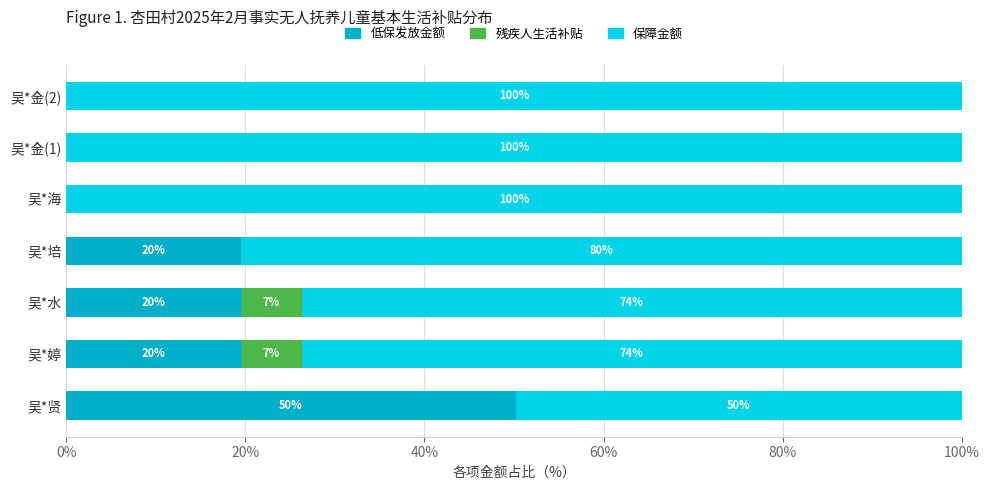

The 低保发放金额 series shows 0.0 at 吴*金(2). True or false?

True